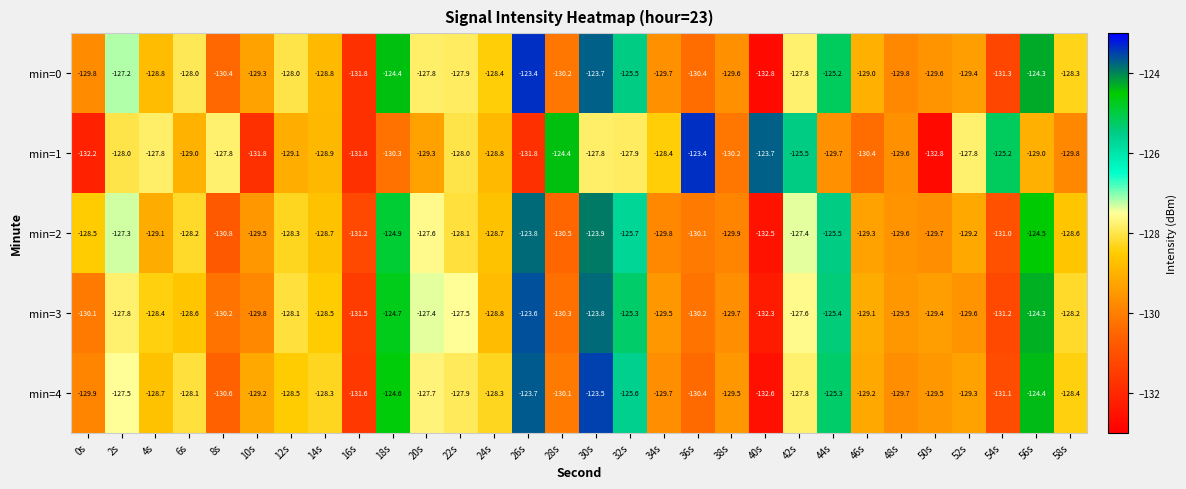

What is the spread (max minus min) of values at 20s?

1.9